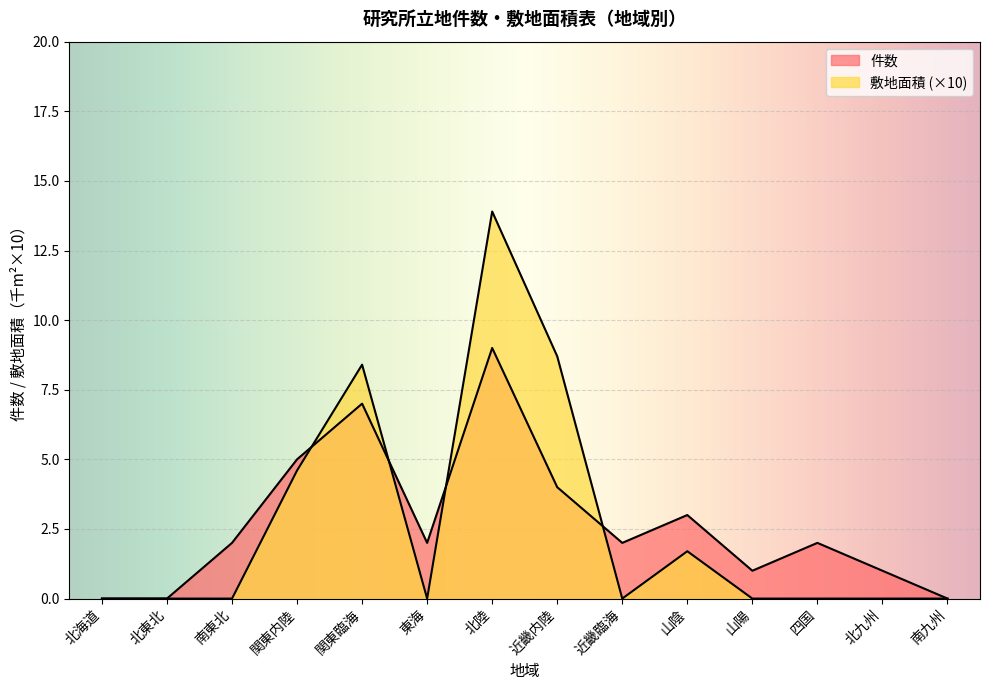

What is the label of the 2nd point from the left?

北東北